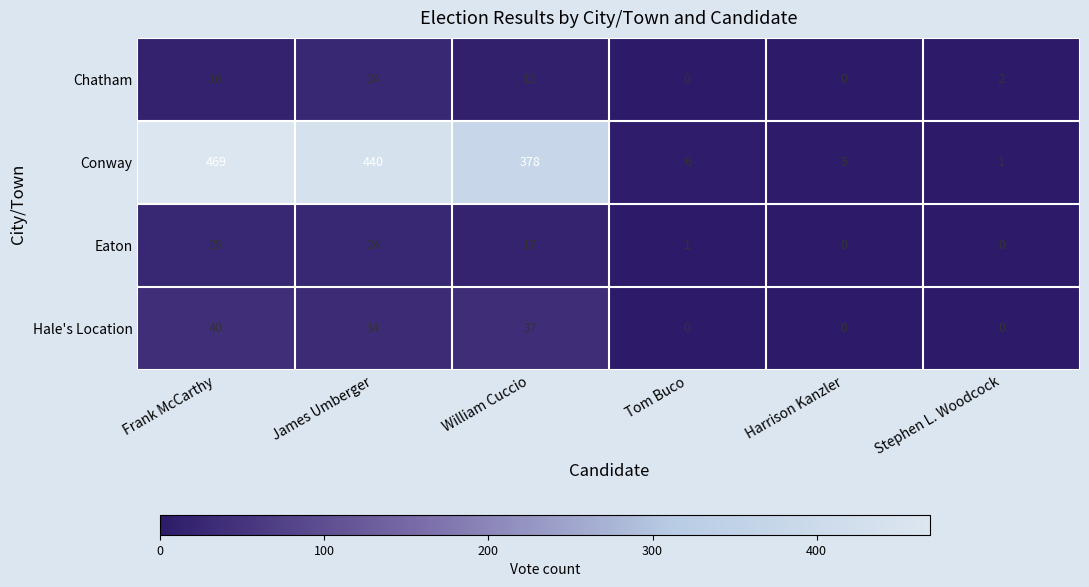

Reading left to right, transcribe all the data shown in this chart.

Chatham: 16	24	12	0	0	2
Conway: 469	440	378	6	5	1
Eaton: 25	24	17	1	0	0
Hale's Location: 40	34	37	0	0	0